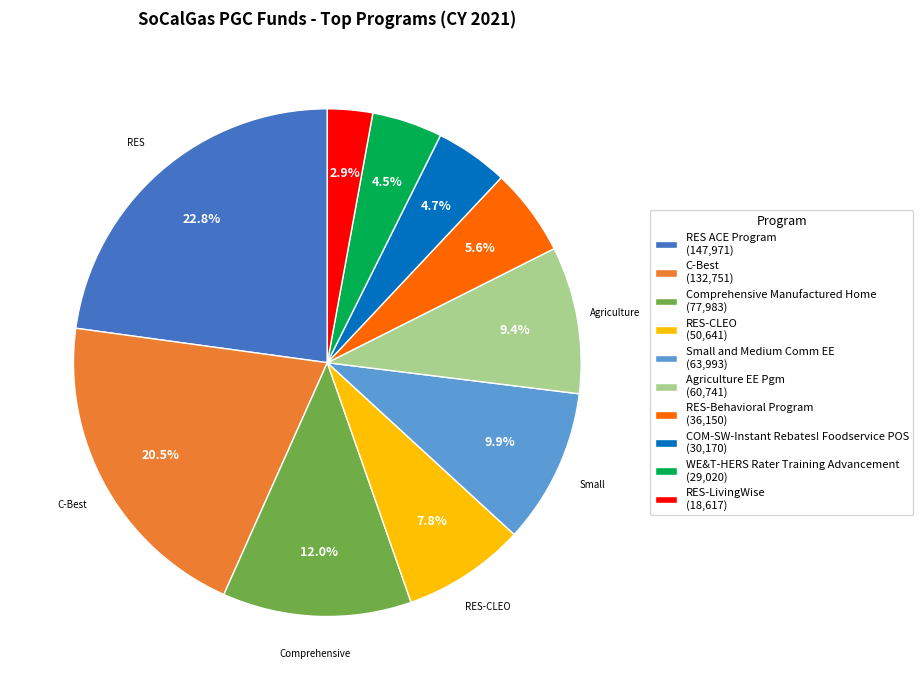

Is there a majority slice in this chart?

No